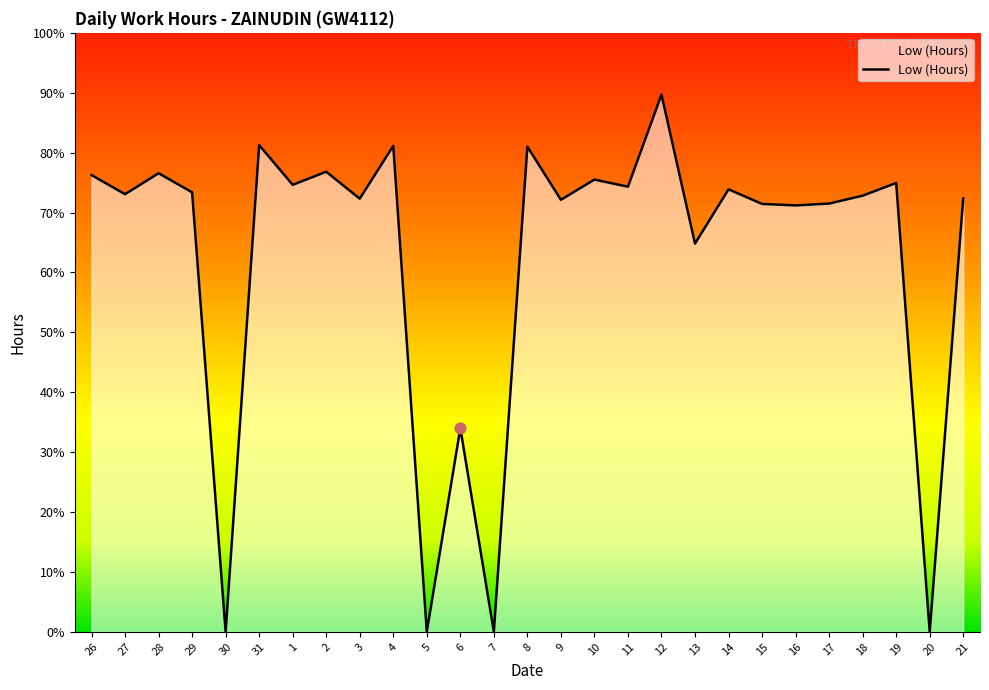

Approximately how many times larger is the value at 3 compared to 29?

1.0